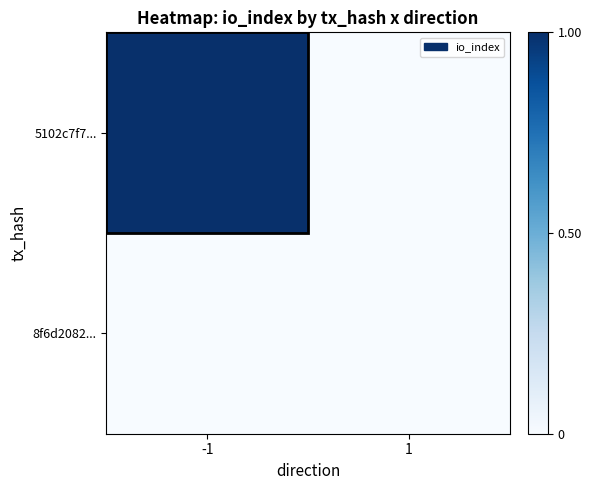

Which series has the largest range (max minus min)?

5102c7f7...